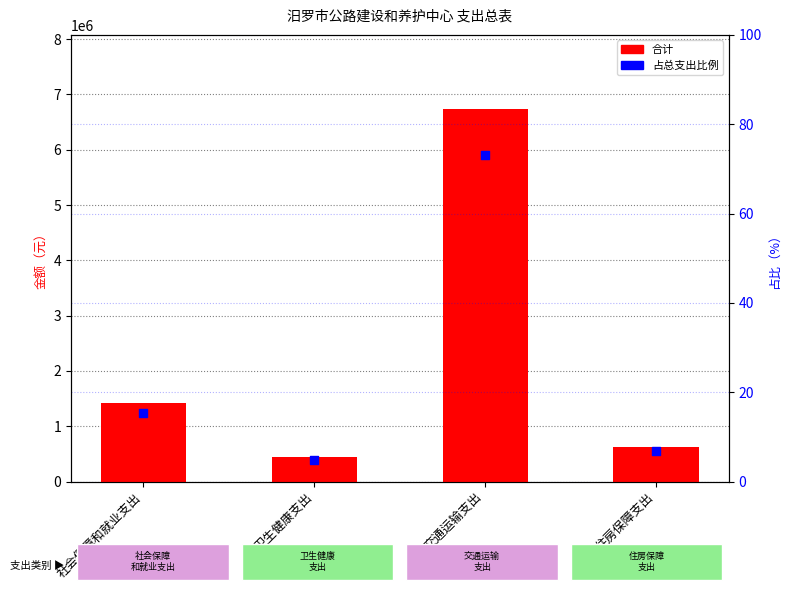

What are all the series names shown in the legend?

合计, 占总支出比例